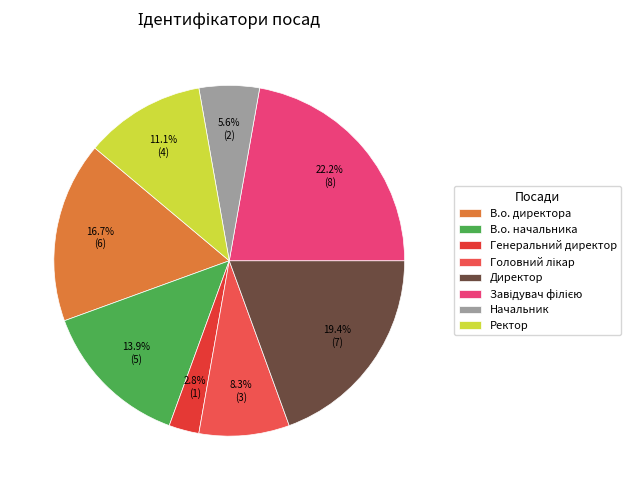

Is Начальник the majority of the pie?

No